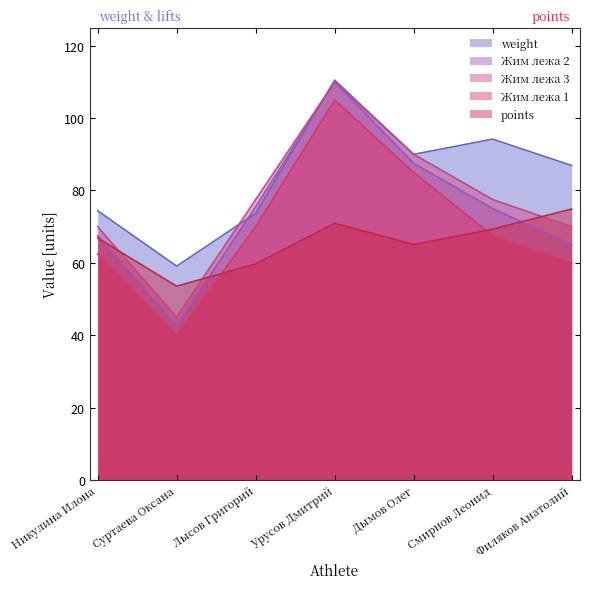

At Филяков Анатолий, list the series in order from smallest to largest.

Жим лежа 1, Жим лежа 2, Жим лежа 3, points, weight